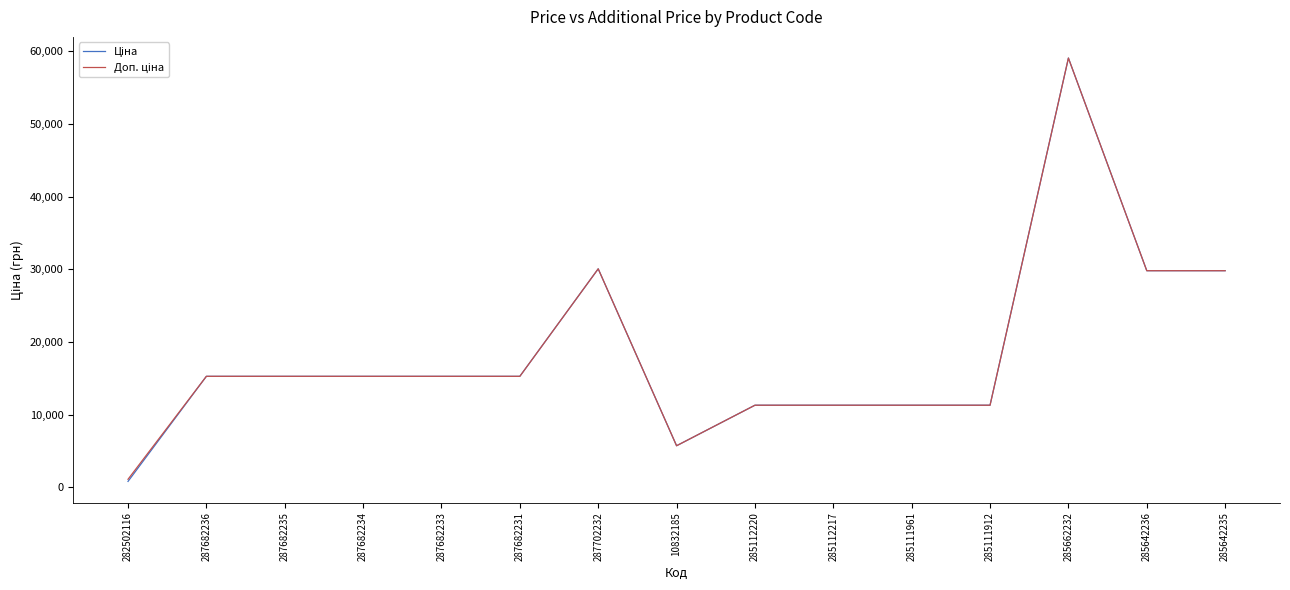

What is the smallest value displayed?

827.6